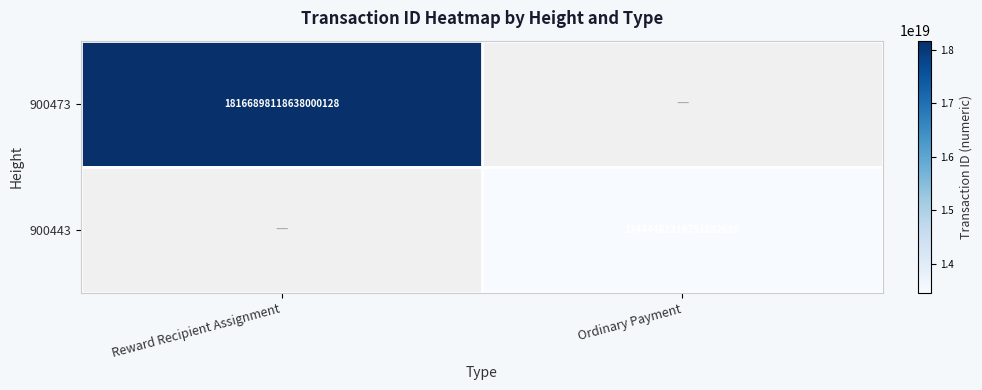

The 900443 series shows 9073311493437223936 at Ordinary Payment. True or false?

False